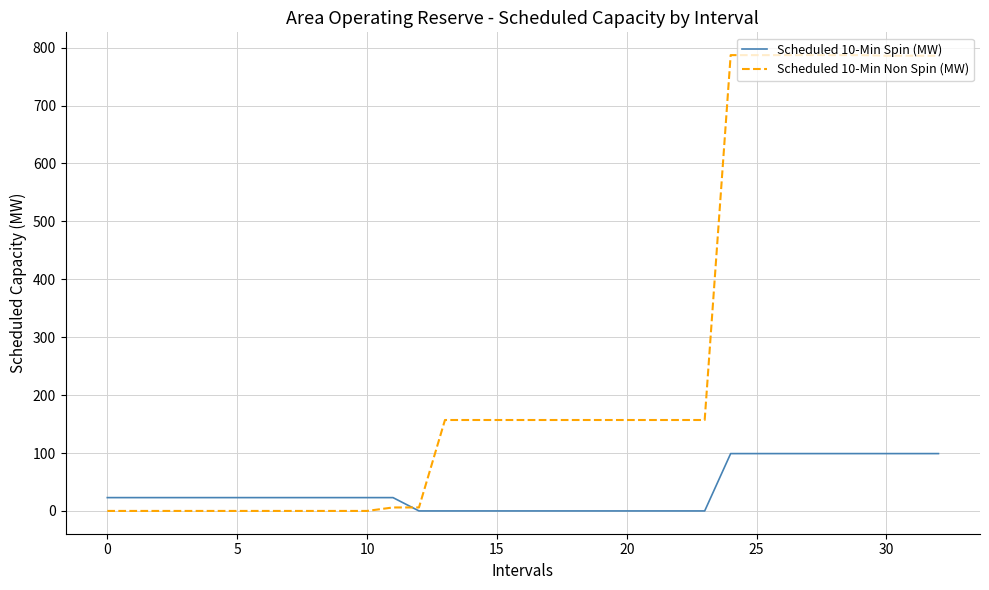

Rank the series by their maximum value, from highest to lowest.

Scheduled 10-Min Non Spin (MW), Scheduled 10-Min Spin (MW)